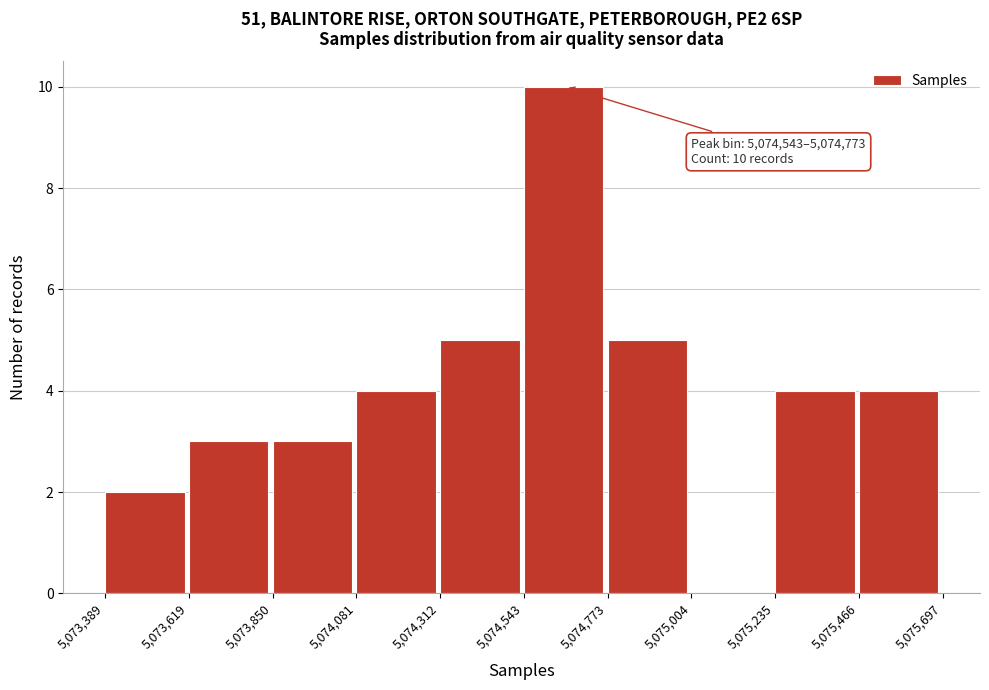

Over which range of the x-axis is the bar tallest?

5,074,543 to 5,074,773